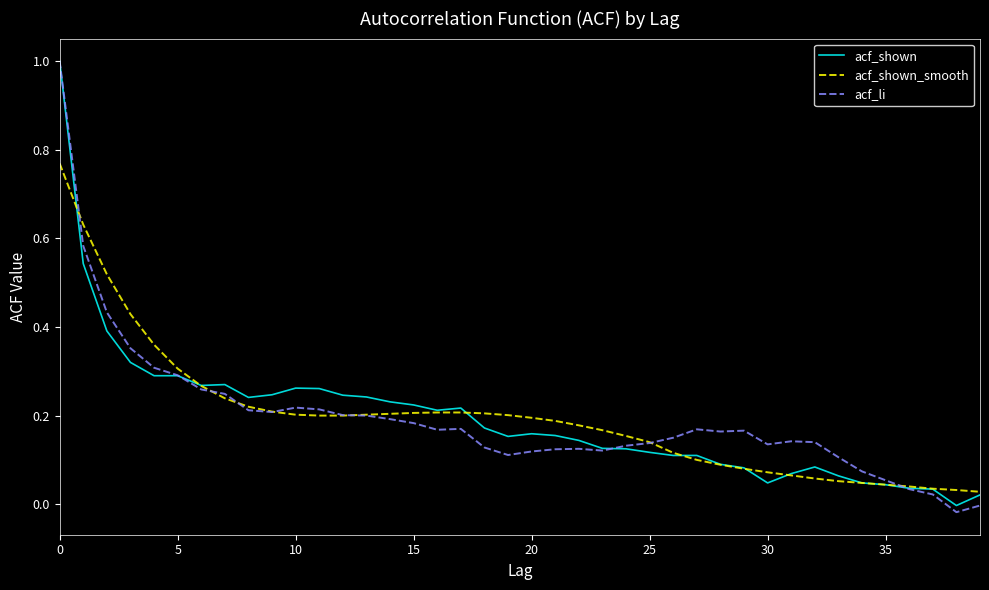

Which series has the widest spread of values?

acf_li